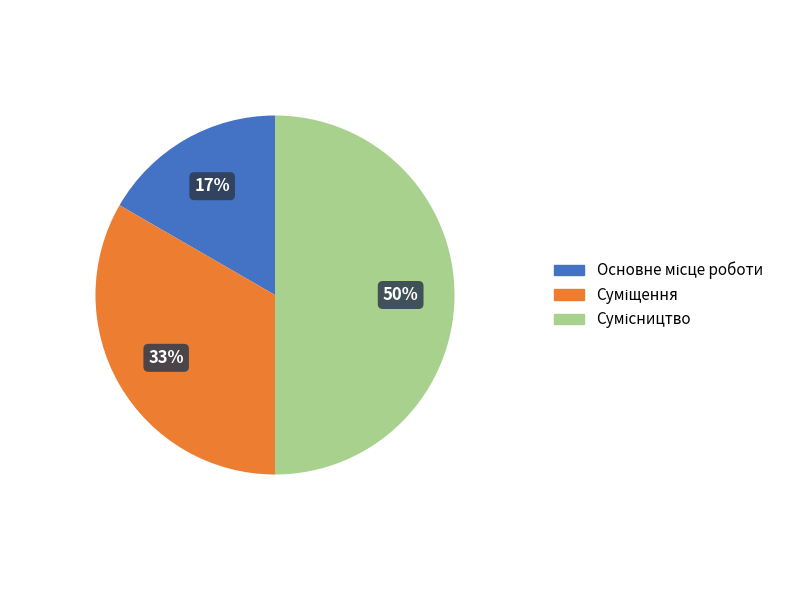

Count the number of slices in the pie.

3